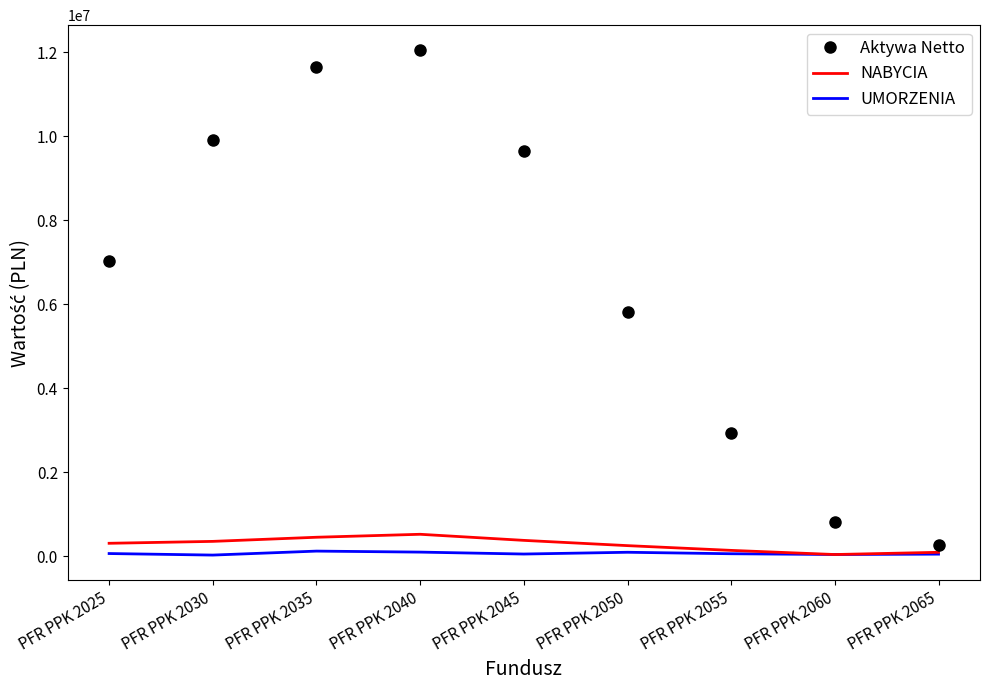

In UMORZENIA, how many points are lower than both neighbors (excluding endpoints)?

3